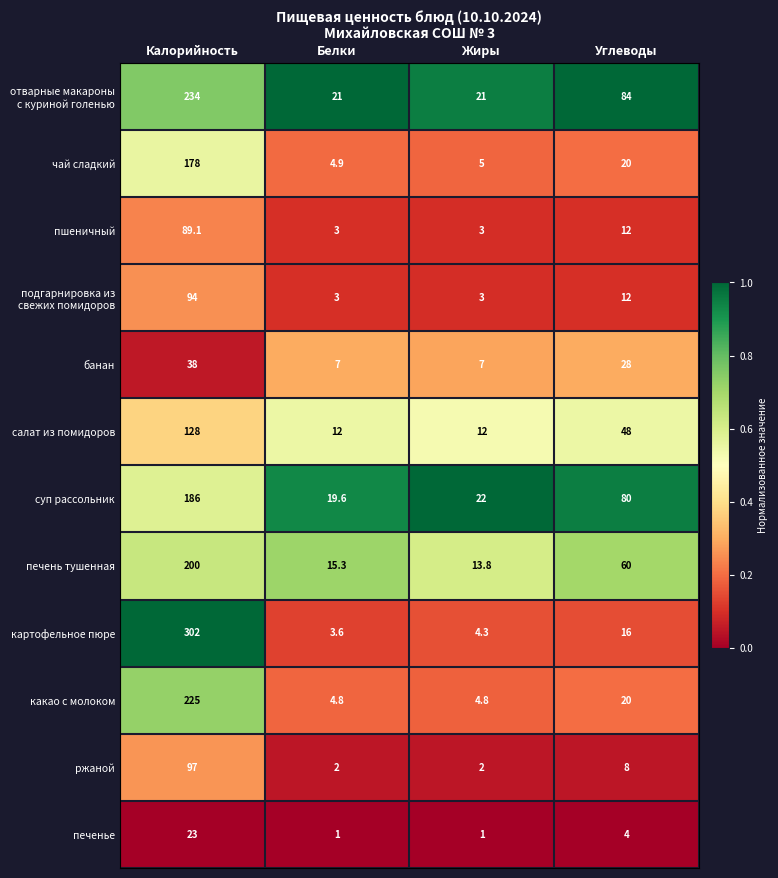

The пшеничный series shows 89.1 at Калорийность. True or false?

True